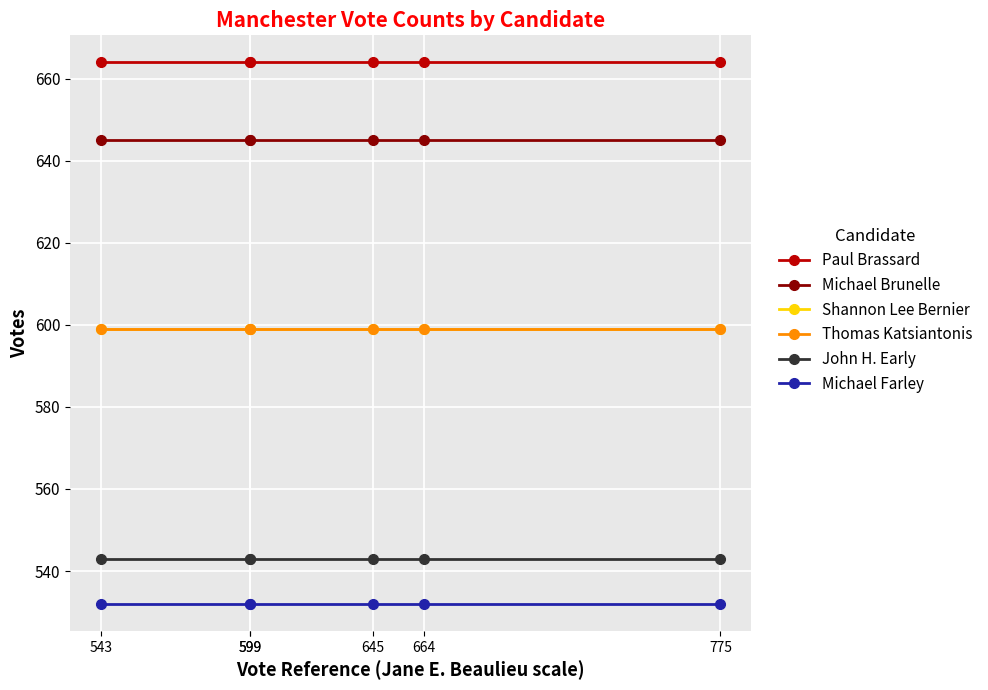

What is the sum of all Shannon Lee Bernier values?

3594